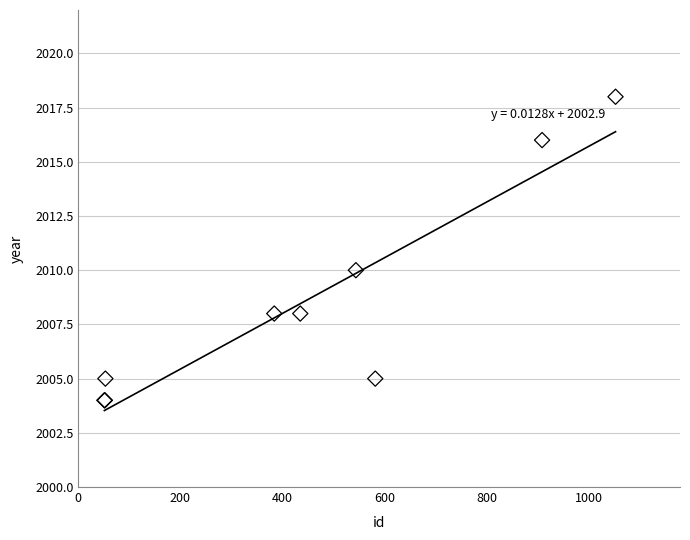

What Y value in the scatter plot is closest to 2011?

2010